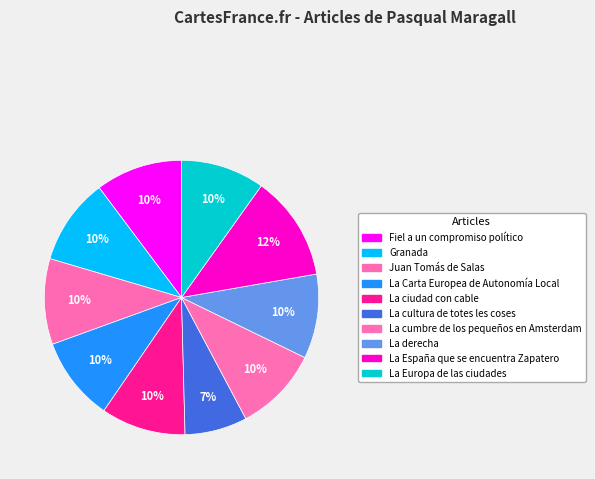

The La derecha slice represents 10% of the pie. True or false?

True